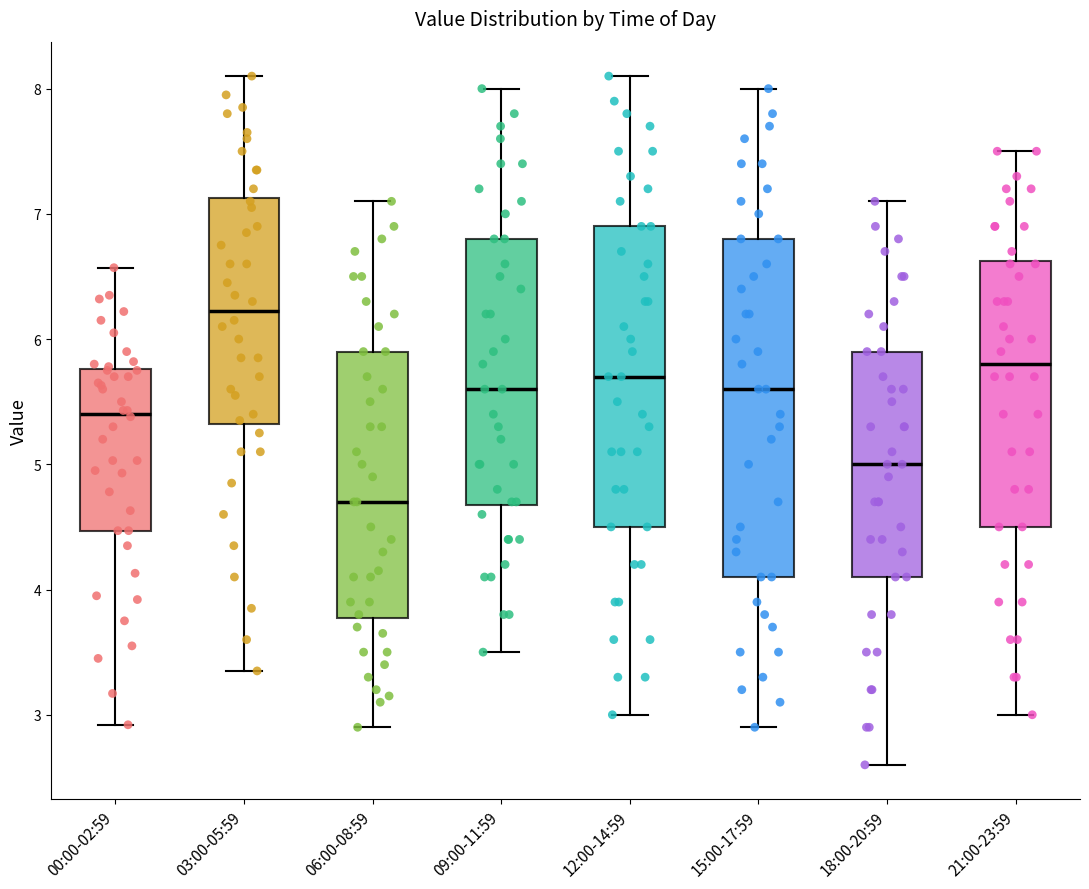

Which box is the tallest, from its lower edge to its upper edge?

15:00-17:59